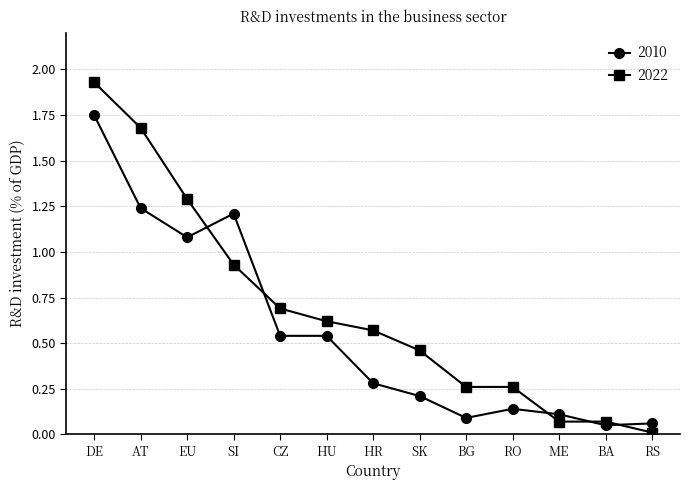

What is the difference between the 2010 values at HU and ME?

0.4